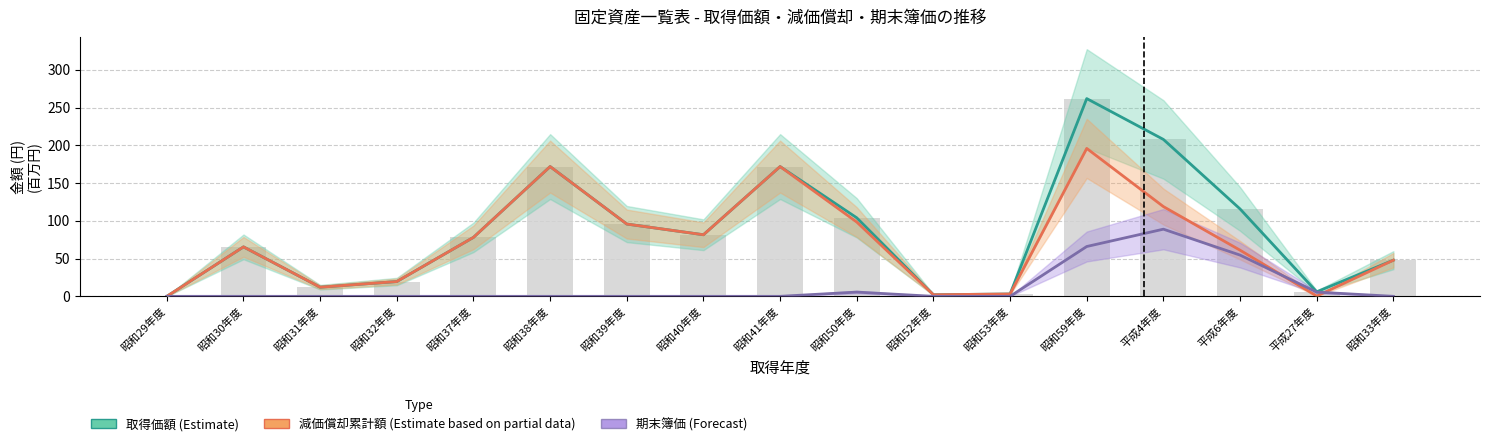

Is it true that 期末簿価 (Forecast) equals 0.0 at 昭和32年度?

False